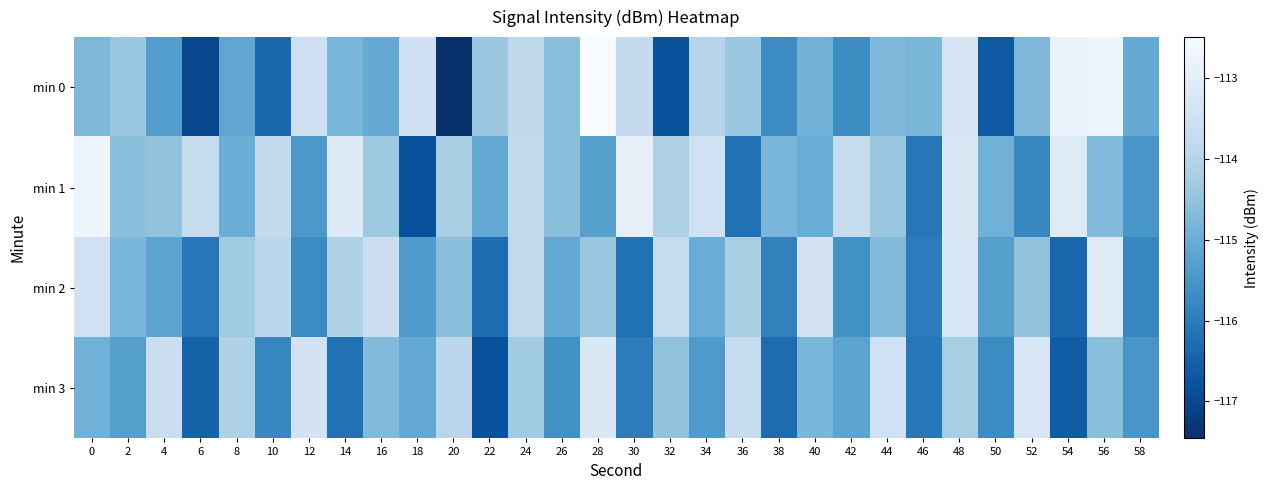

Which series changed the most between 44 and 58?

min 3